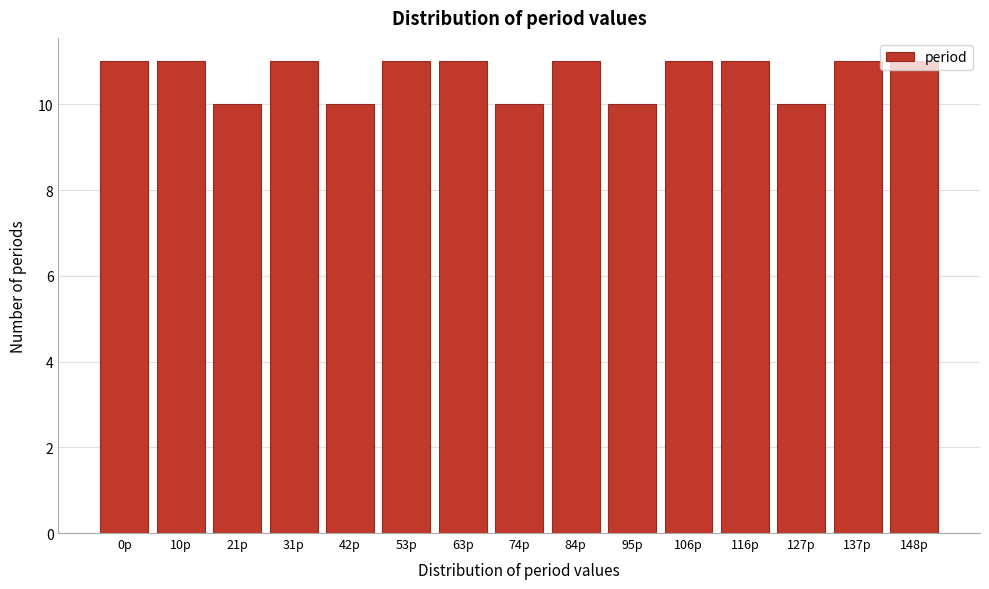

What is the average value?

11